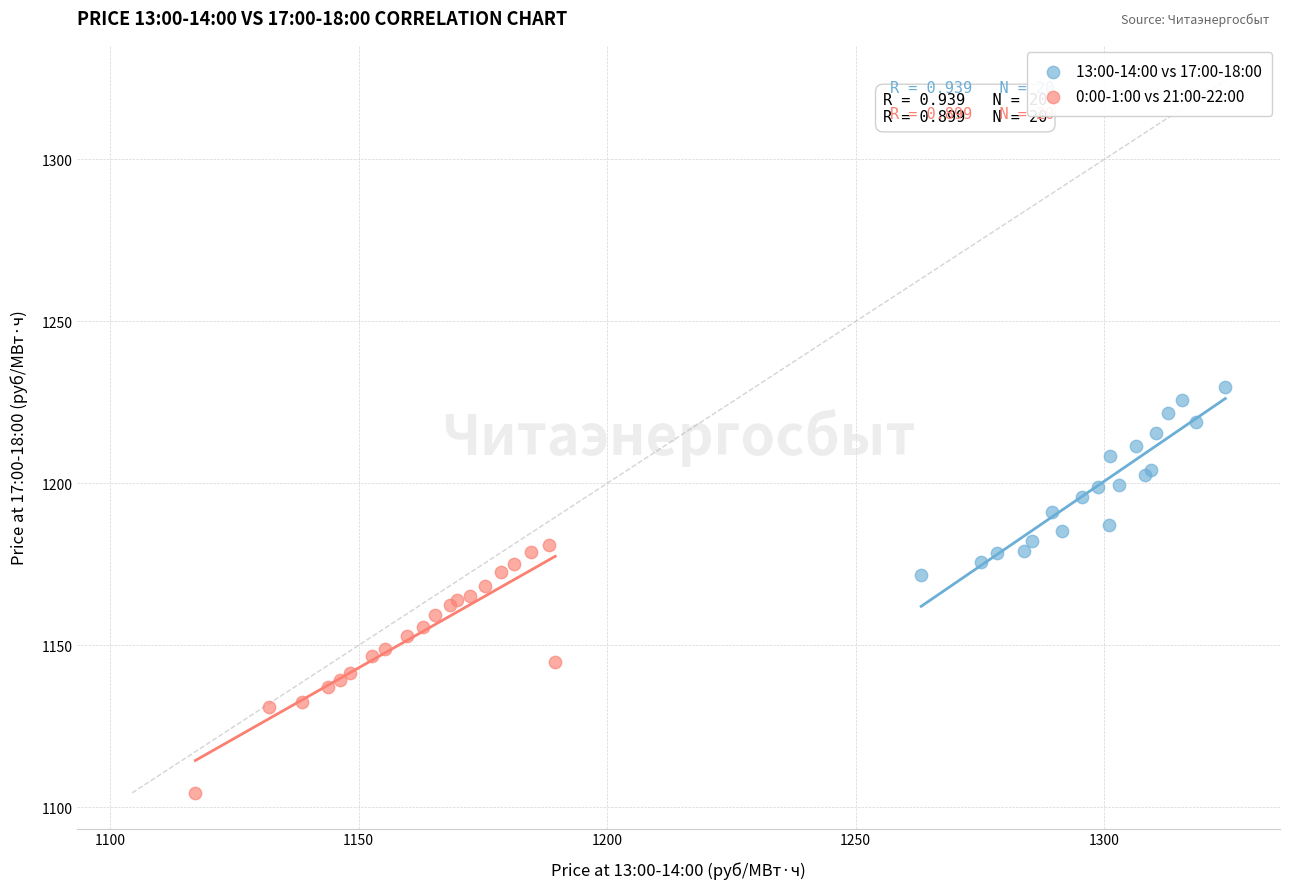

Which series has the largest Y range (max minus min)?

0:00-1:00 vs 21:00-22:00